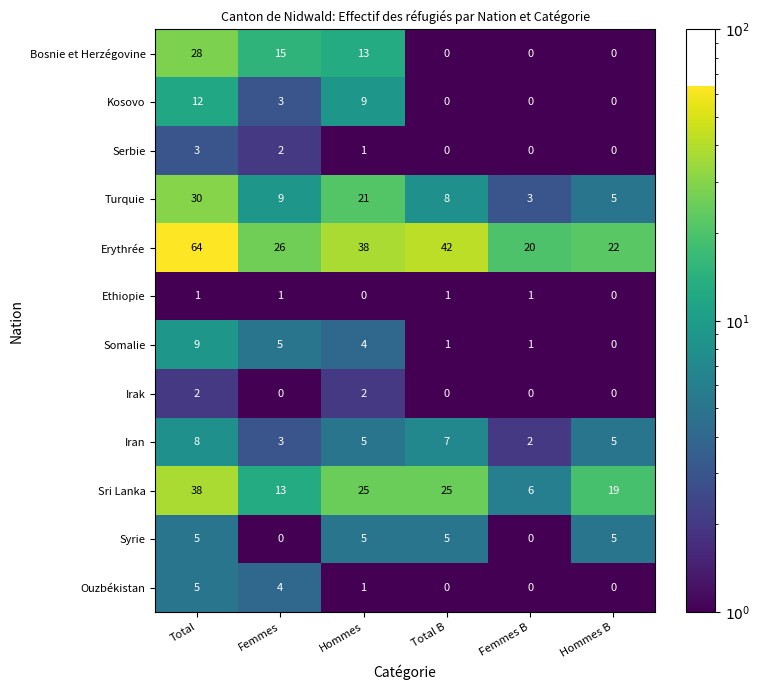

What is the difference between the highest and lowest values at Total B?

42